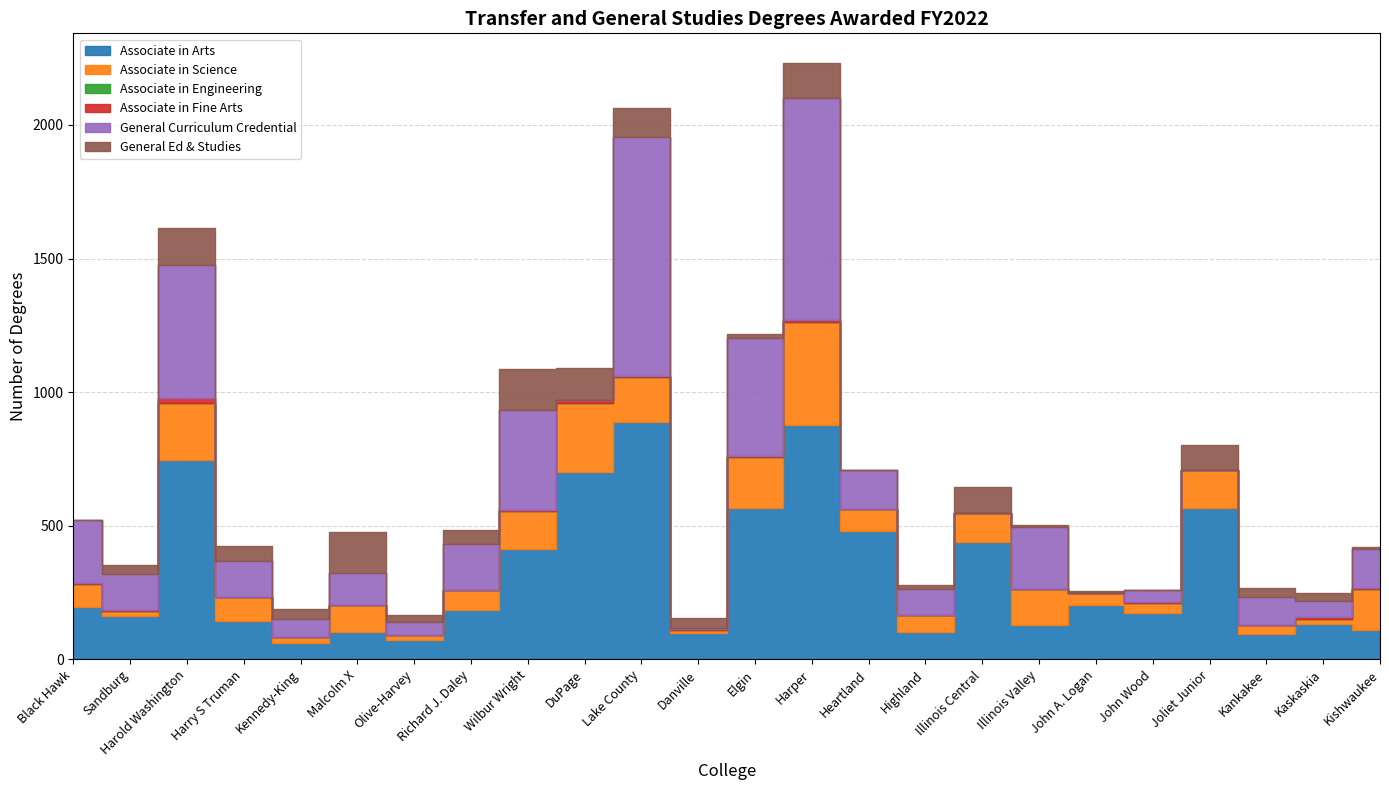

Is the value of Associate in Science at Kankakee greater than the value of General Curriculum Credential at Harold Washington?

No